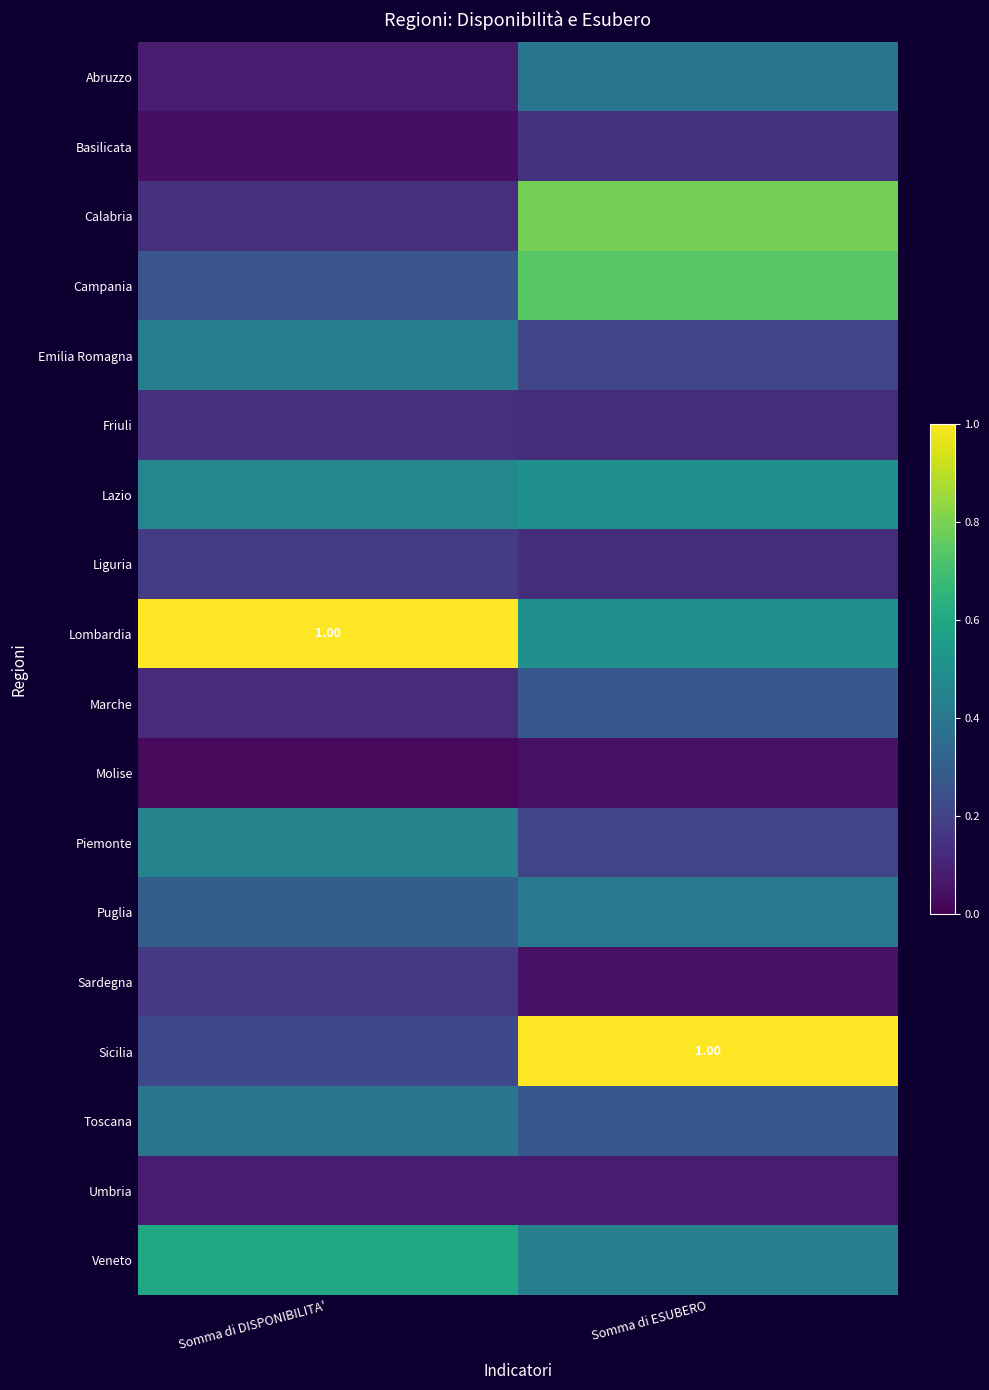

The value of Molise at Somma di ESUBERO is 0.0. True or false?

False